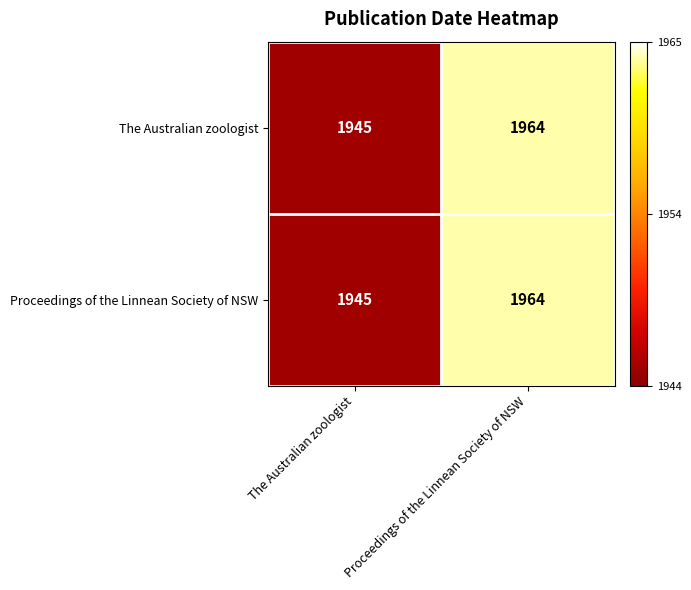

What value does the The Australian zoologist series have at Proceedings of the Linnean Society of NSW, to the nearest 10?

1960